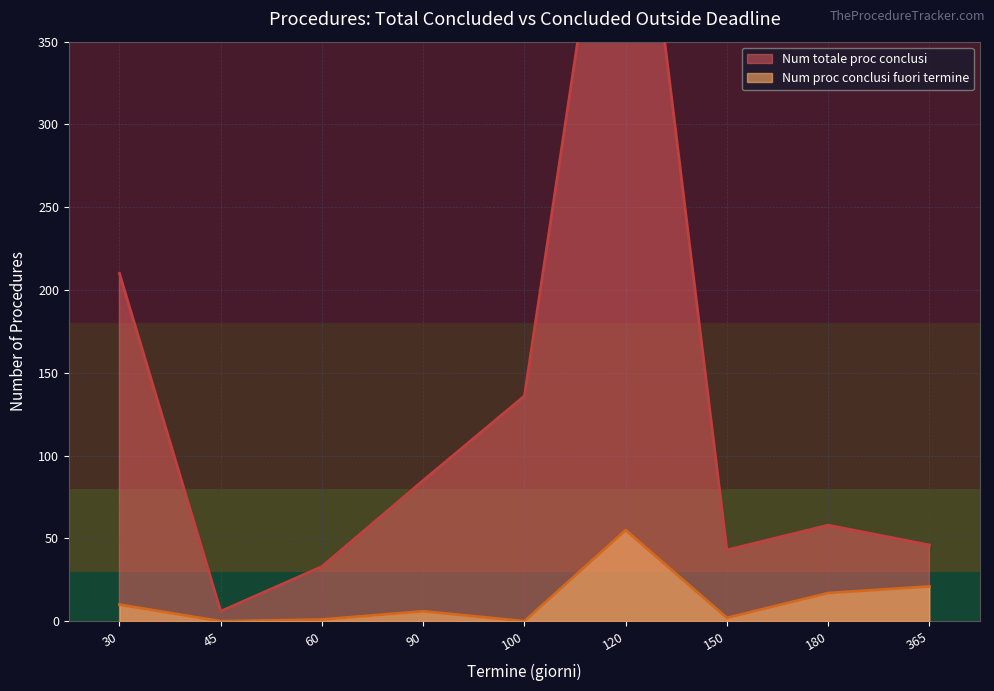

True or false: Num proc conclusi fuori termine has more than 1 interior local peaks.

True